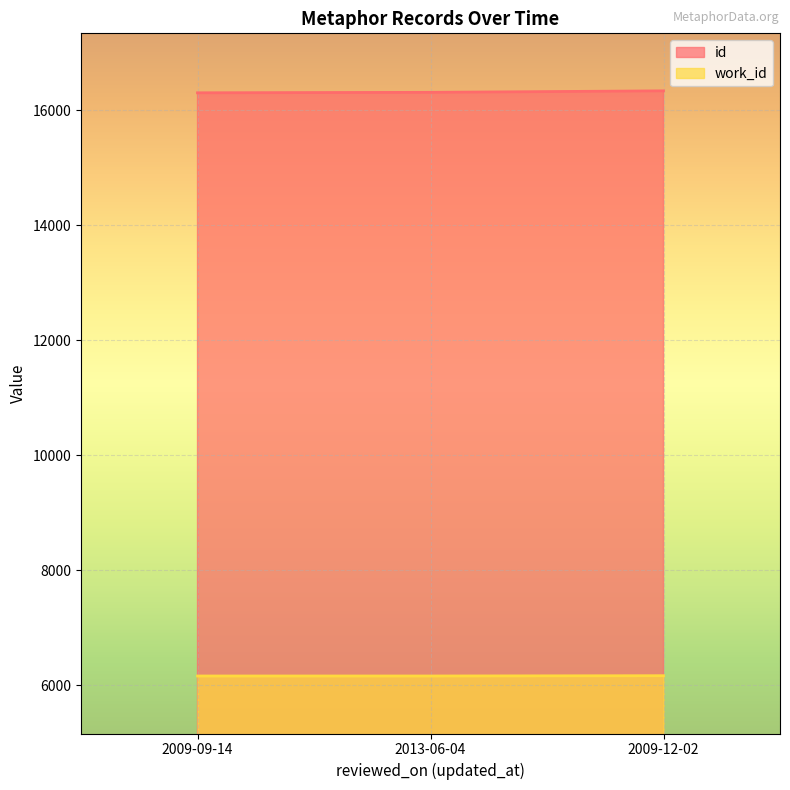

Reading left to right, list all the values displayed in this chart.

id: 16303	16311	16337
work_id: 6163	6163	6168